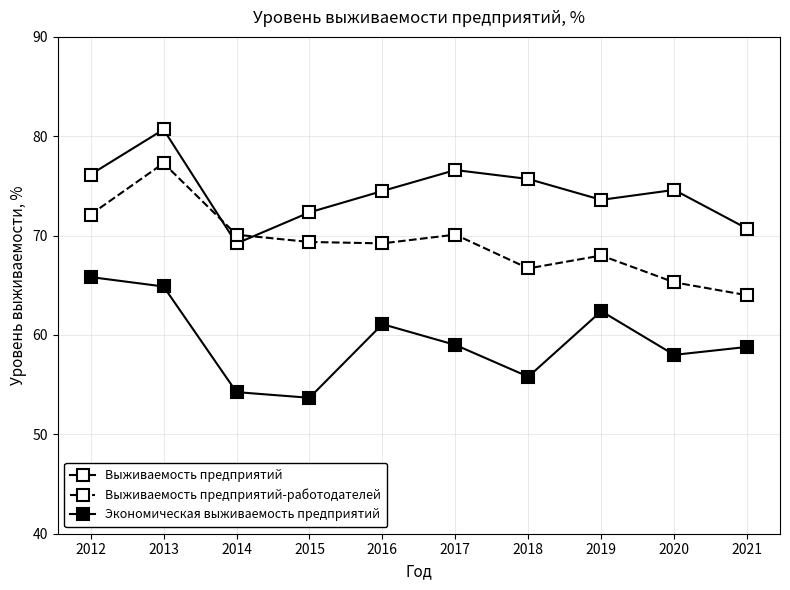

What is the difference between the maximum and second lowest values in the Выживаемость предприятий series?

10.0